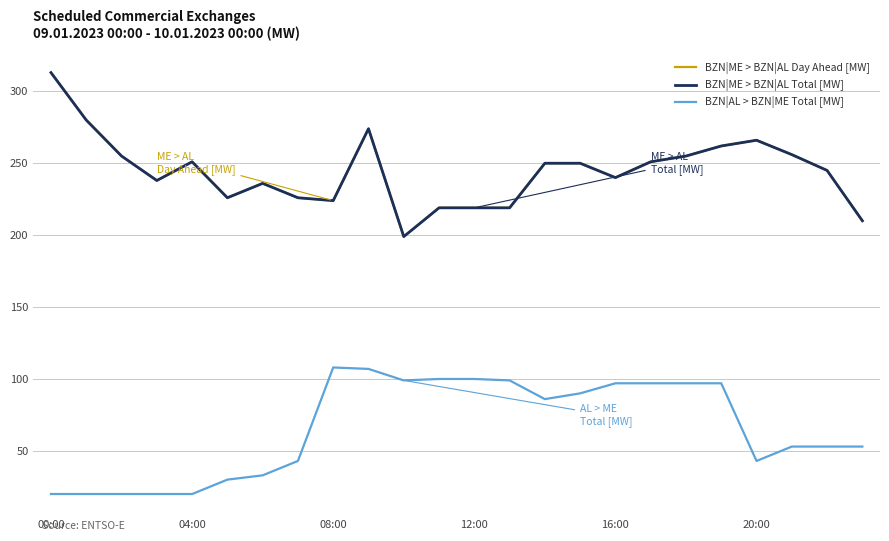

Does the chart display data point markers on the line(s)?

No